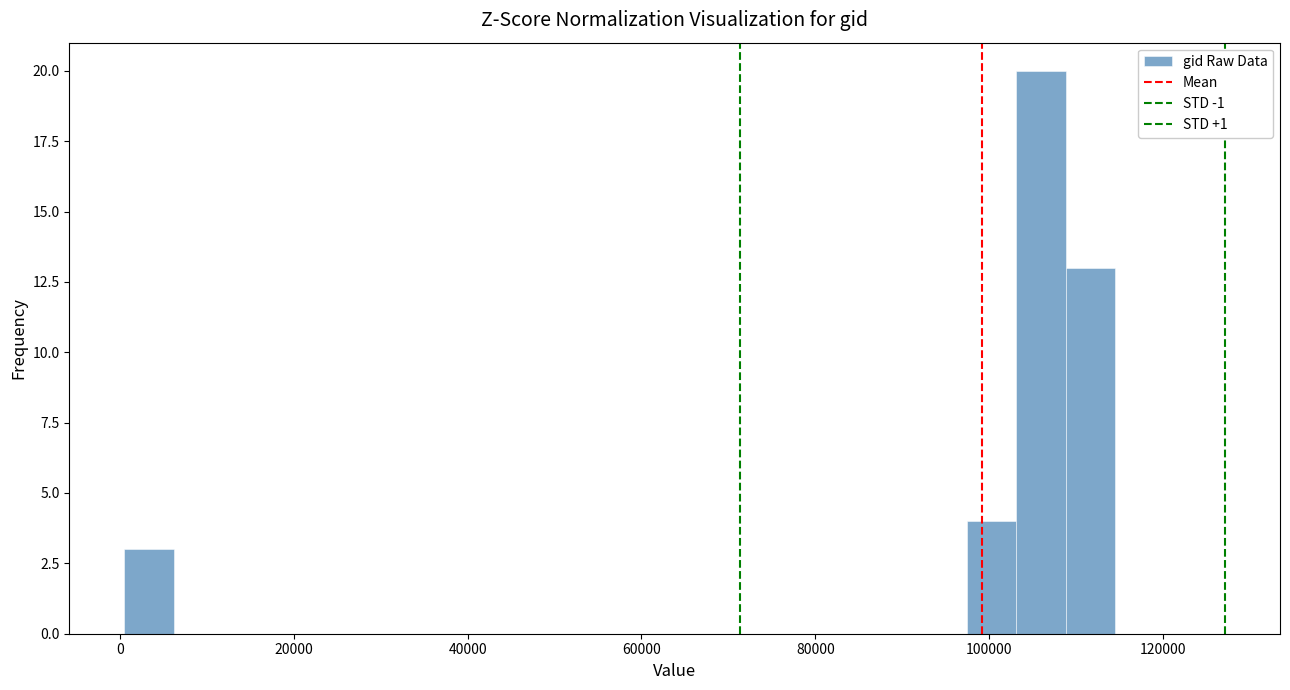

Around what value on the x-axis is the tallest bar? Give the approximate position of its centre, as read against the axis.

106000